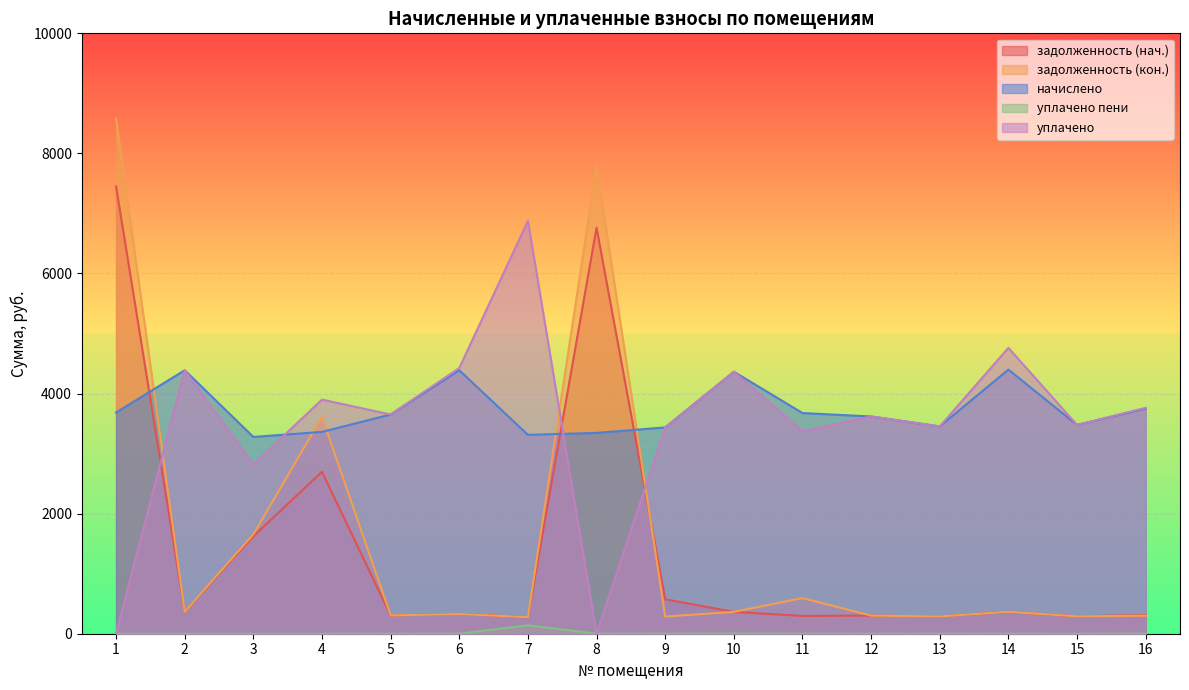

Where is the first local maximum for уплачено пени?

5